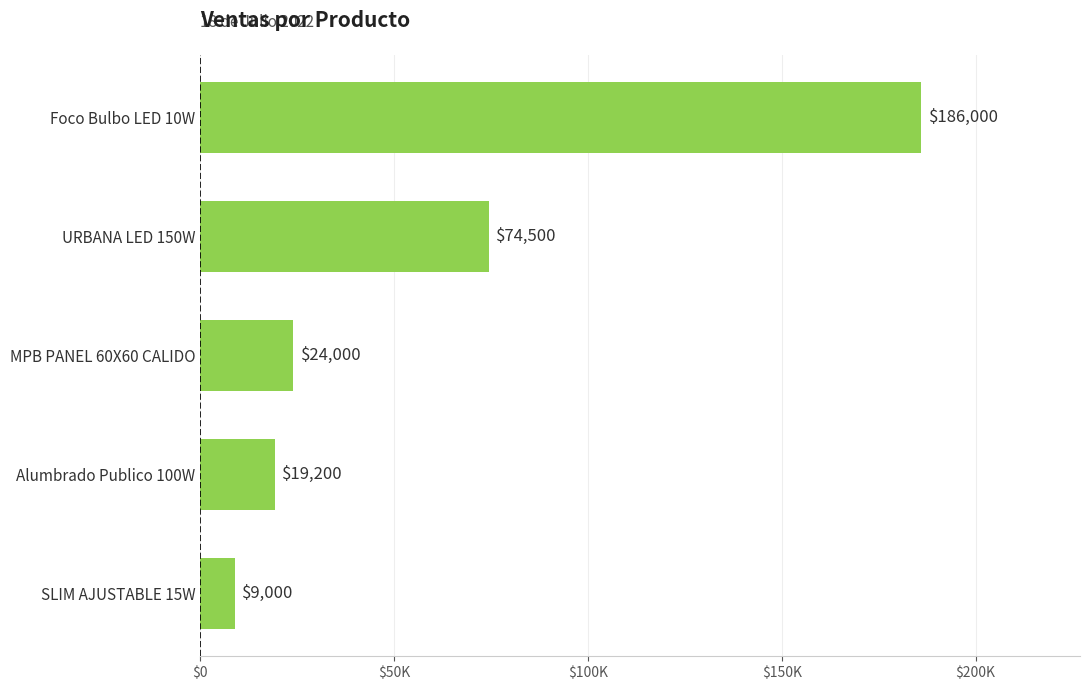

List the labels in order of value, largest first.

Foco Bulbo LED 10W, URBANA LED 150W, MPB PANEL 60X60 CALIDO, Alumbrado Publico 100W, SLIM AJUSTABLE 15W